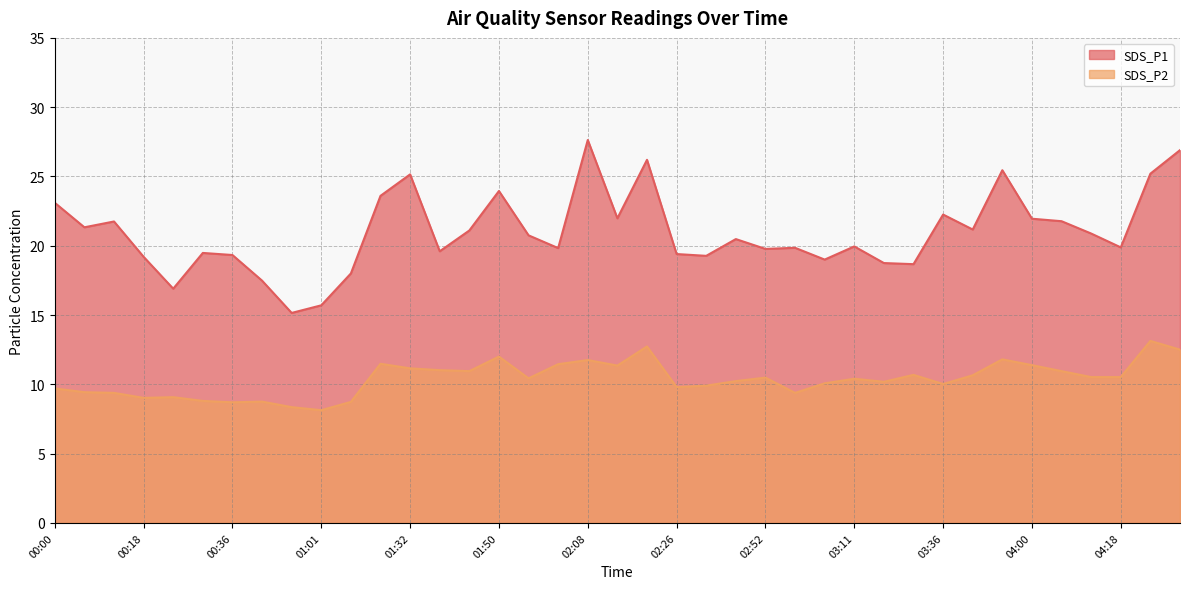

What is the label of the 32nd point from the right?

00:49